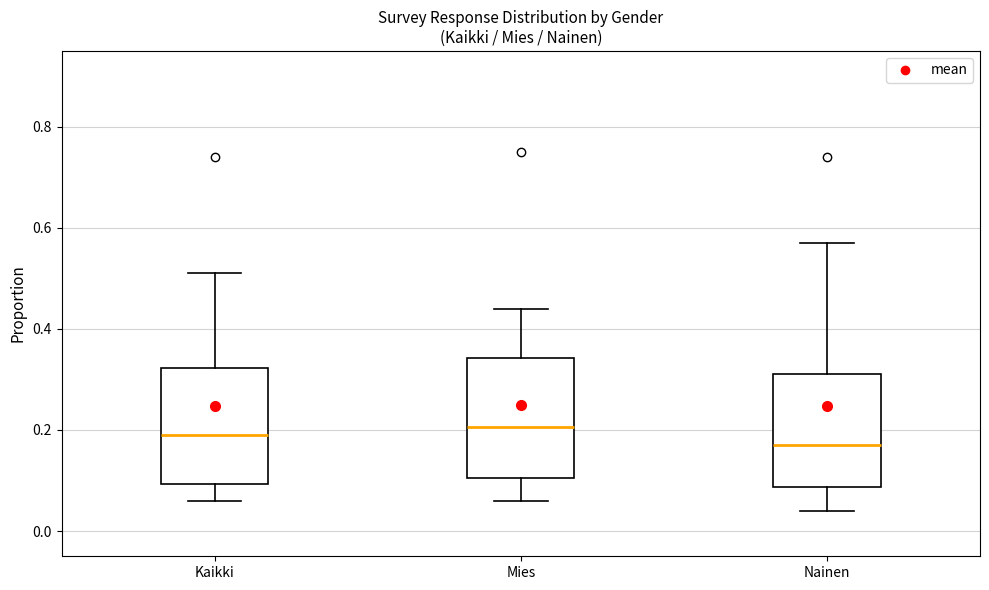

Reading left to right, read every box against the y-axis: the position of its median line, the range the box covers, and the ends of its whiskers. The values are not printed on the chart, so give them approximately, as read against the axis.

Kaikki: median 0.20, box 0.10 to 0.32, whiskers 0.06 to 0.52
Mies: median 0.20, box 0.10 to 0.34, whiskers 0.06 to 0.44
Nainen: median 0.18, box 0.08 to 0.32, whiskers 0.04 to 0.58